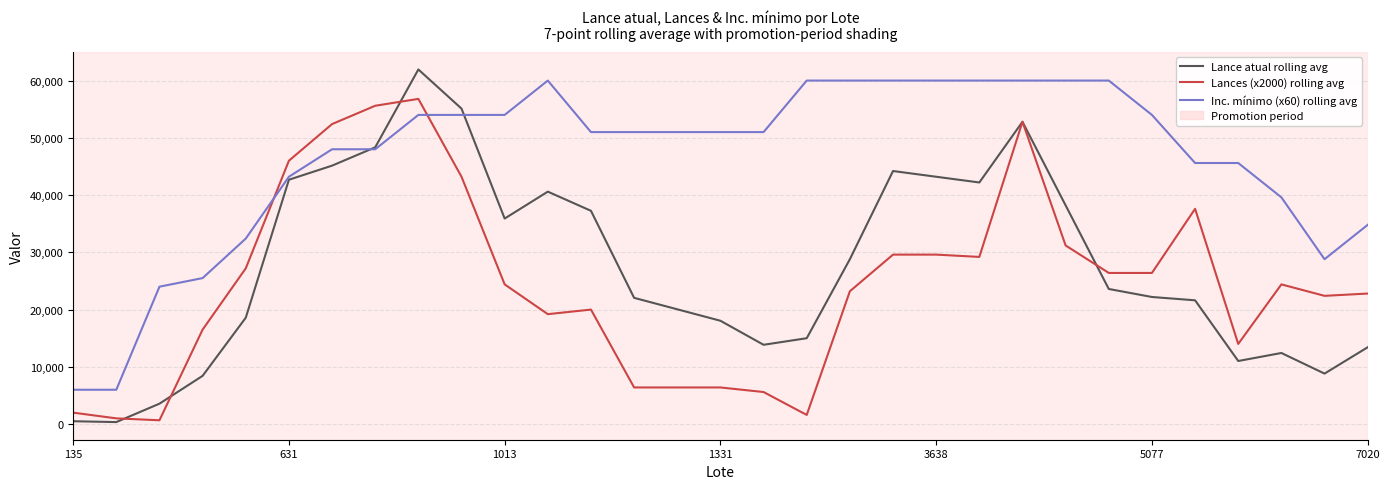

Which series has the largest range (max minus min)?

Lance atual rolling avg